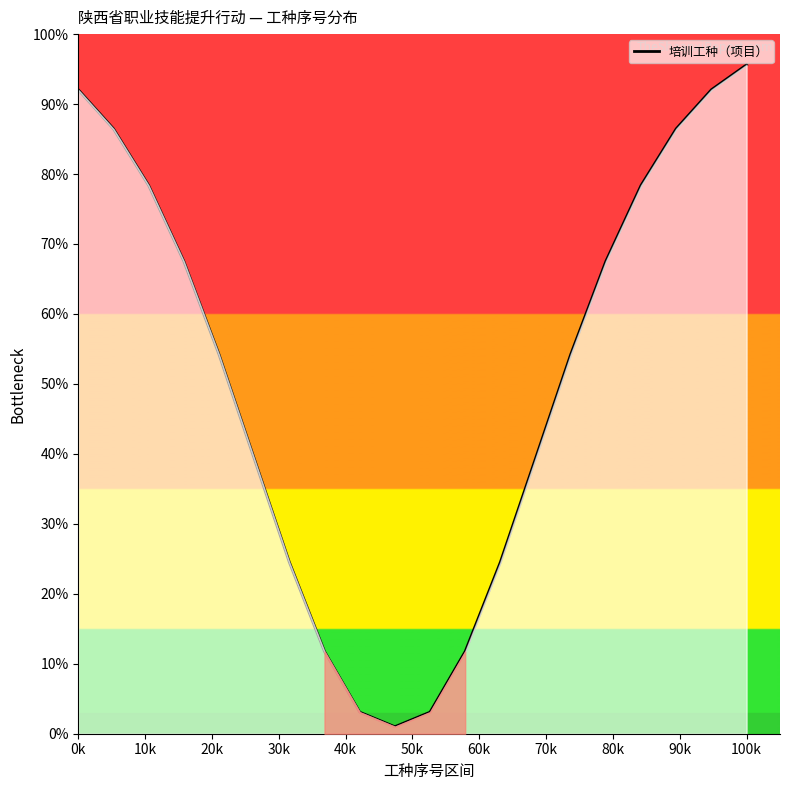

What is the greatest value displayed?

95.6